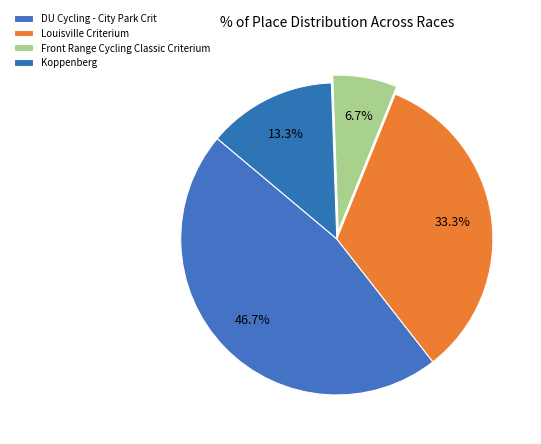

Count the number of slices in the pie.

4